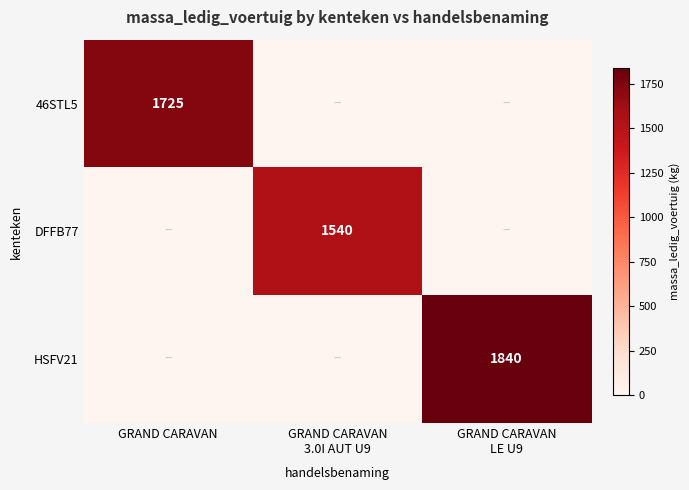

The value of 46STL5 at GRAND CARAVAN is 1725. True or false?

True